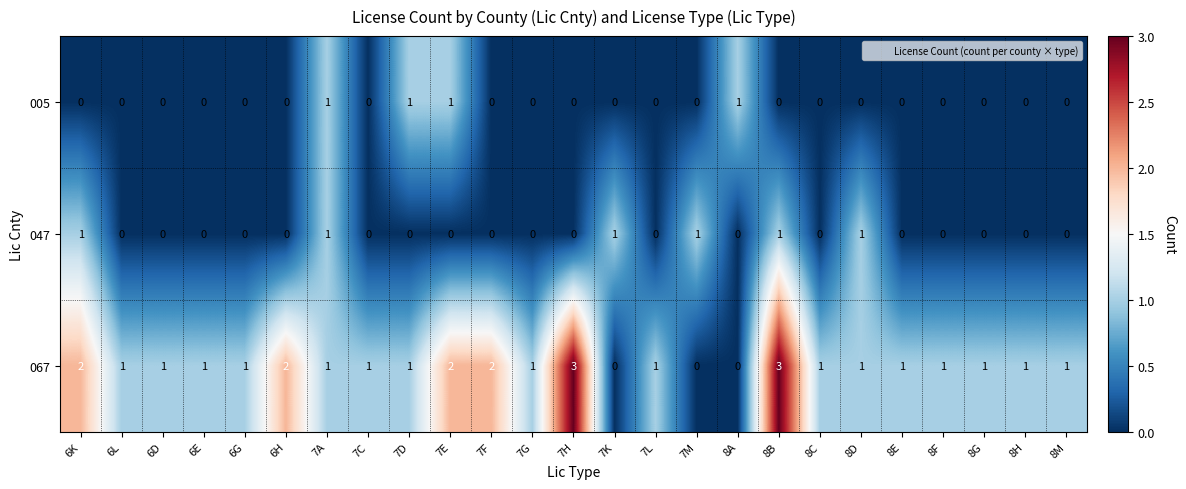

What is the total value across all series at 6K?

3